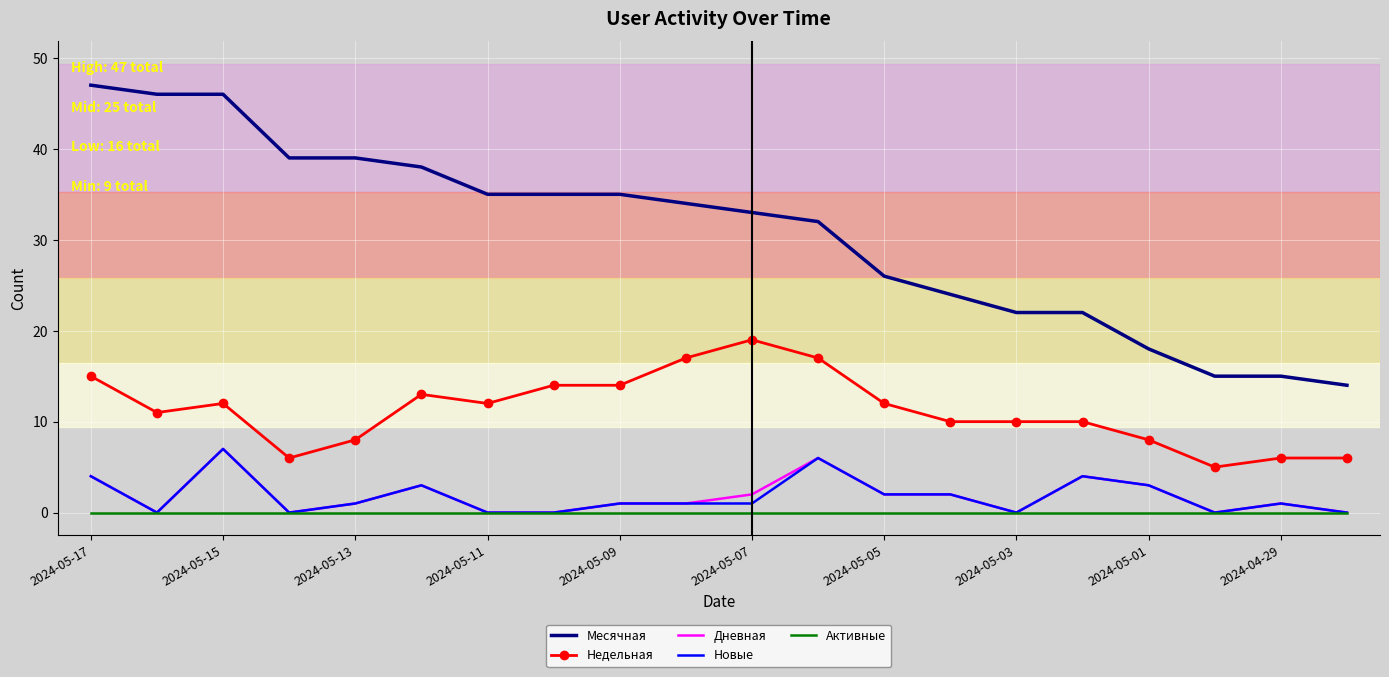

What is the highest value of the Недельная series?

19